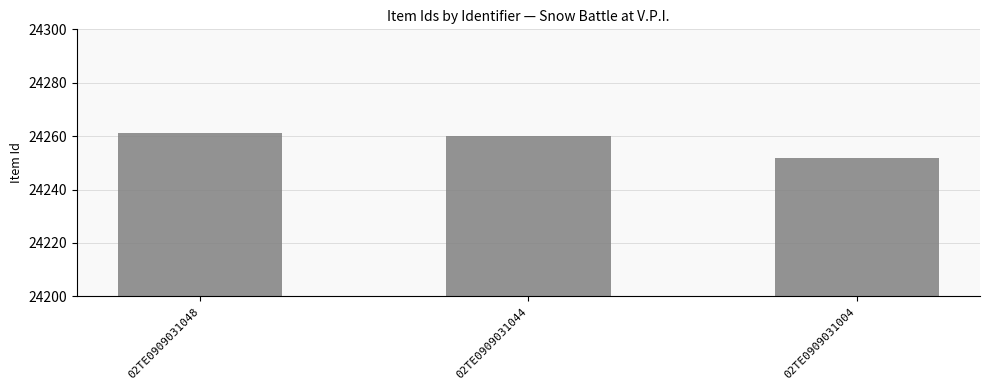

Reading left to right, list all the values displayed in this chart.

24261	24260	24252